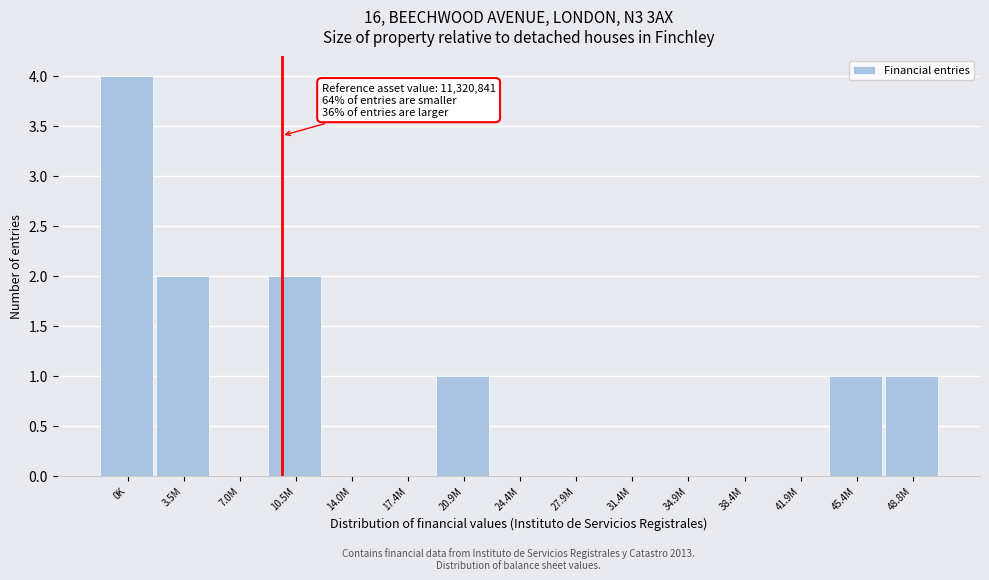

Reading left to right, what are all the values shown in this chart?

0K=4	3.5M=2	7.0M=0	10.5M=2	14.0M=0	17.4M=0	20.9M=1	24.4M=0	27.9M=0	31.4M=0	34.9M=0	38.4M=0	41.9M=0	45.4M=1	48.8M=1